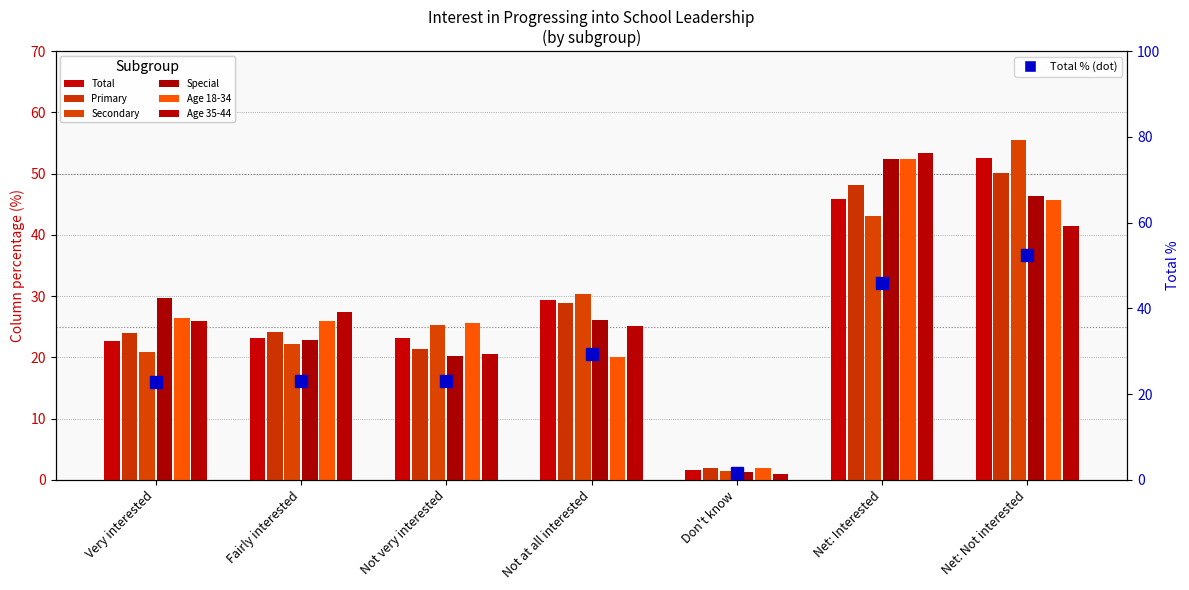

Reading right to left, list all the values displayed in this chart.

Total: Net: Not interested=52.5	Net: Interested=45.9	Don't know=1.6	Not at all interested=29.4	Not very interested=23.1	Fairly interested=23.1	Very interested=22.7
Primary: Net: Not interested=50.1	Net: Interested=48.1	Don't know=1.8	Not at all interested=28.8	Not very interested=21.3	Fairly interested=24.1	Very interested=24.0
Secondary: Net: Not interested=55.6	Net: Interested=43.0	Don't know=1.4	Not at all interested=30.3	Not very interested=25.3	Fairly interested=22.2	Very interested=20.8
Special: Net: Not interested=46.3	Net: Interested=52.4	Don't know=1.2	Not at all interested=26.1	Not very interested=20.3	Fairly interested=22.8	Very interested=29.7
Age 18-34: Net: Not interested=45.7	Net: Interested=52.4	Don't know=1.9	Not at all interested=20.1	Not very interested=25.6	Fairly interested=25.9	Very interested=26.5
Age 35-44: Net: Not interested=41.4	Net: Interested=53.4	Don't know=0.9	Not at all interested=25.2	Not very interested=20.5	Fairly interested=27.4	Very interested=26.0